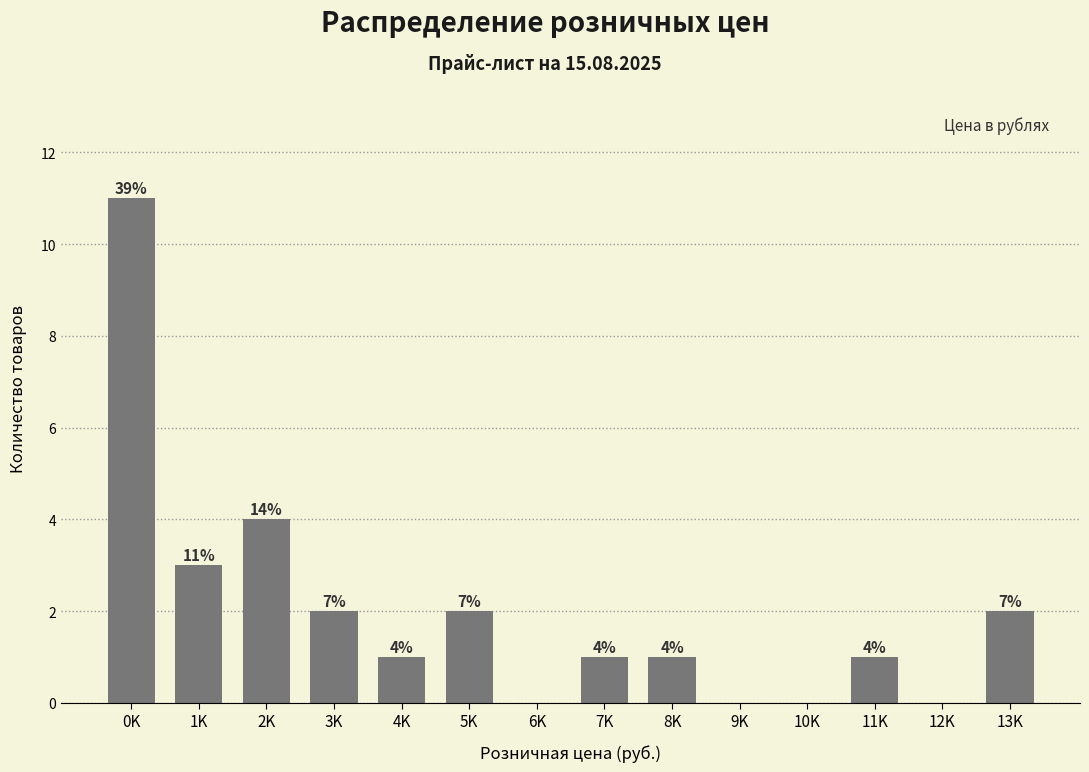

Reading left to right, what are all the values shown in this chart?

0K=11	1K=3	2K=4	3K=2	4K=1	5K=2	6K=0	7K=1	8K=1	9K=0	10K=0	11K=1	12K=0	13K=2